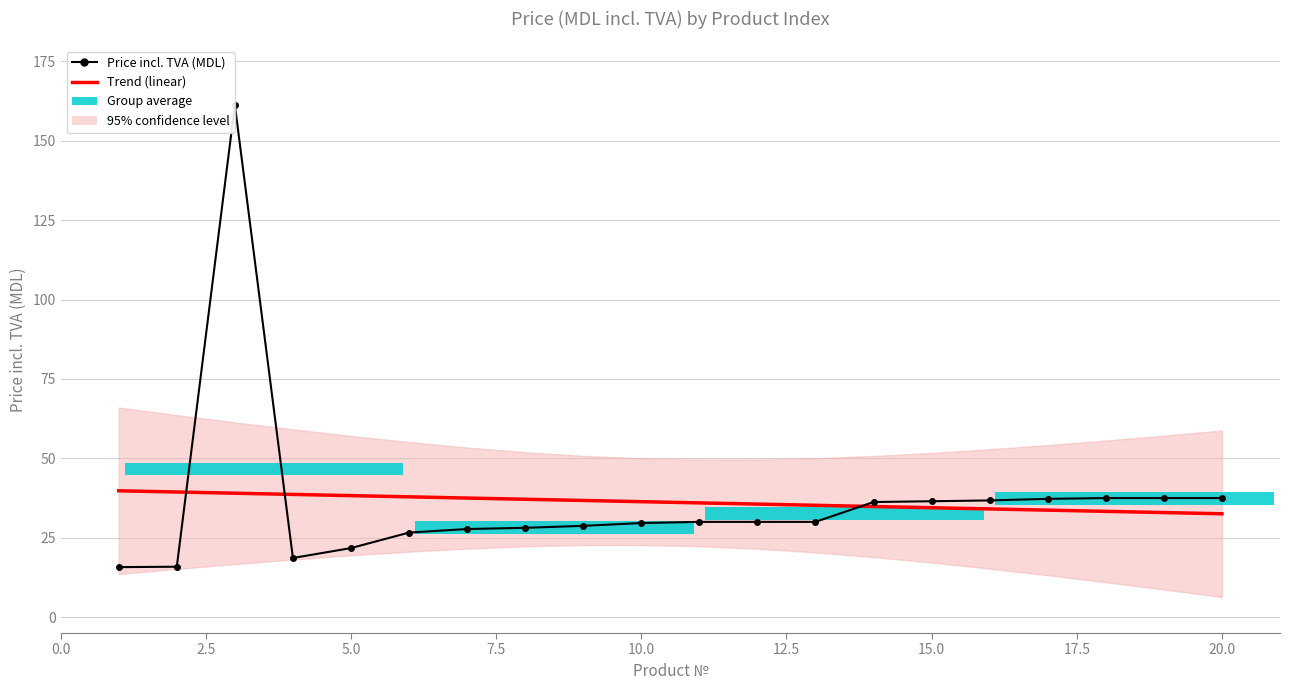

The value of Price incl. TVA (MDL) at 5.0 is 31.8. True or false?

False